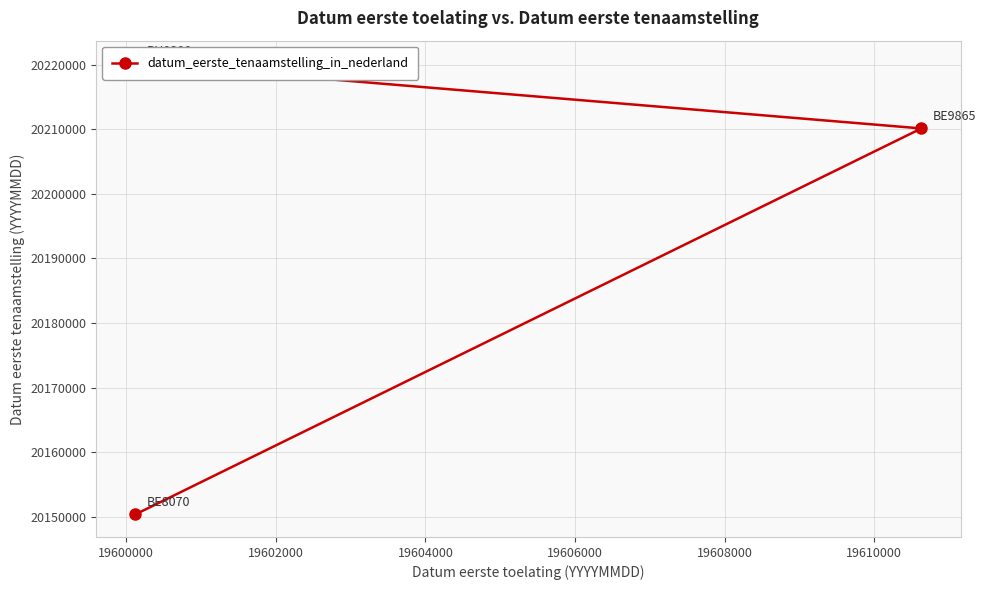

Reading right to left, list all the values displayed in this chart.

20220204	20210115	20150403